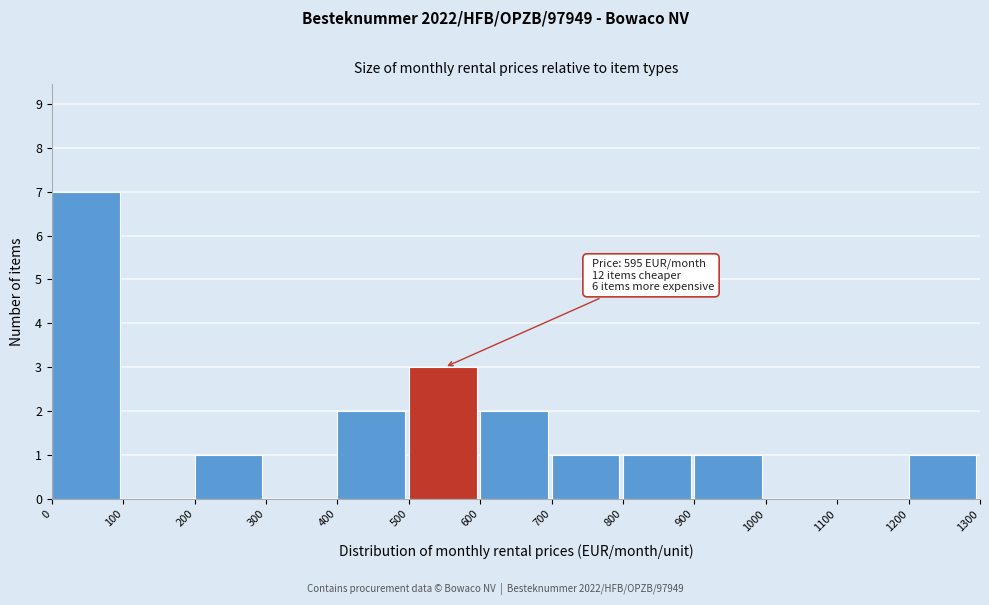

Which range on the x-axis has the tallest bar?

0 to 100